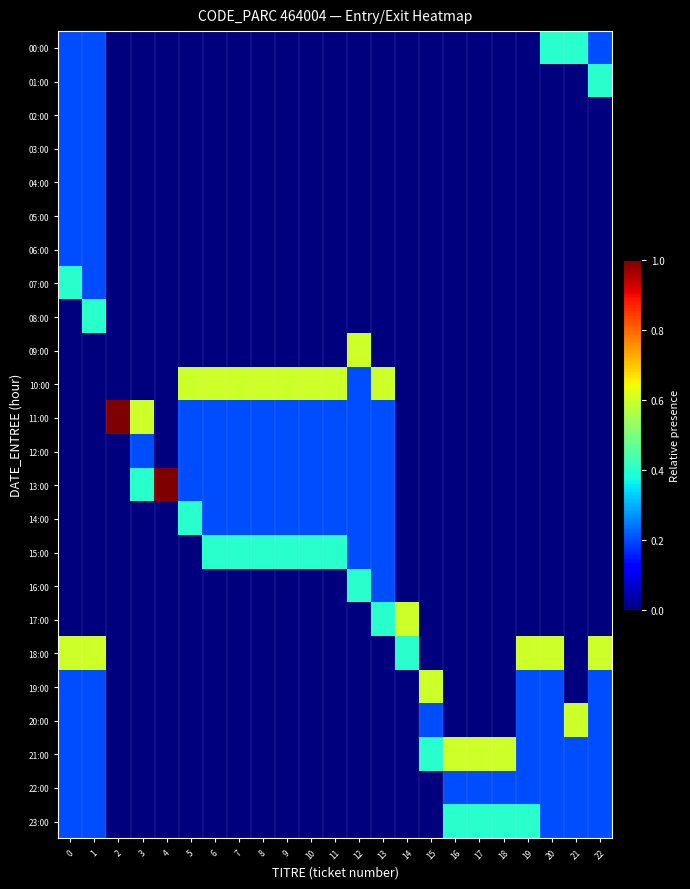

Rank the series by their maximum value, from lowest to highest.

02:00, 03:00, 04:00, 05:00, 06:00, 12:00, 22:00, 00:00, 01:00, 07:00, 08:00, 14:00, 15:00, 16:00, 23:00, 09:00, 10:00, 17:00, 18:00, 19:00, 20:00, 21:00, 11:00, 13:00